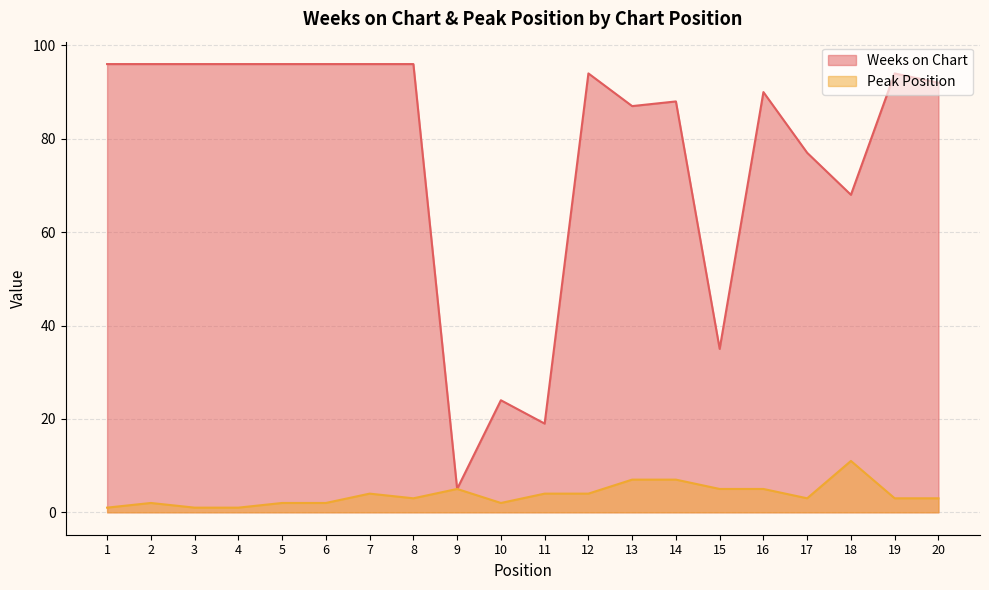

List the labels in order of Weeks on Chart value, smallest first.

9, 11, 10, 15, 18, 17, 13, 14, 16, 20, 12, 19, 1, 2, 3, 4, 5, 6, 7, 8